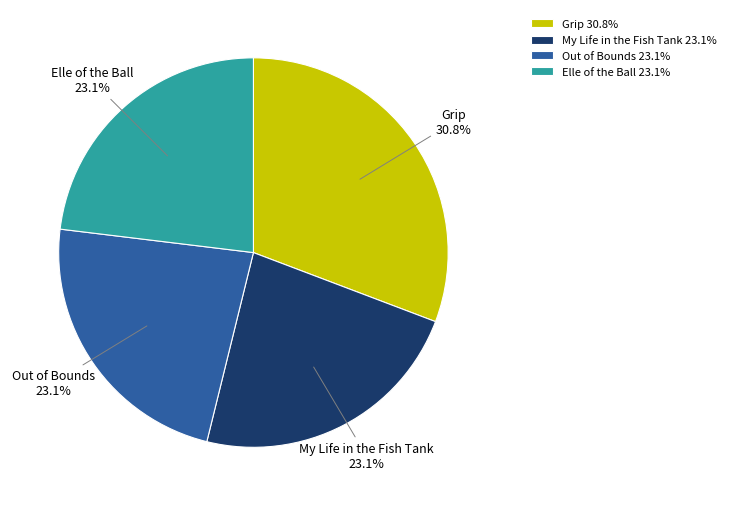

How many segments does this pie chart have?

4